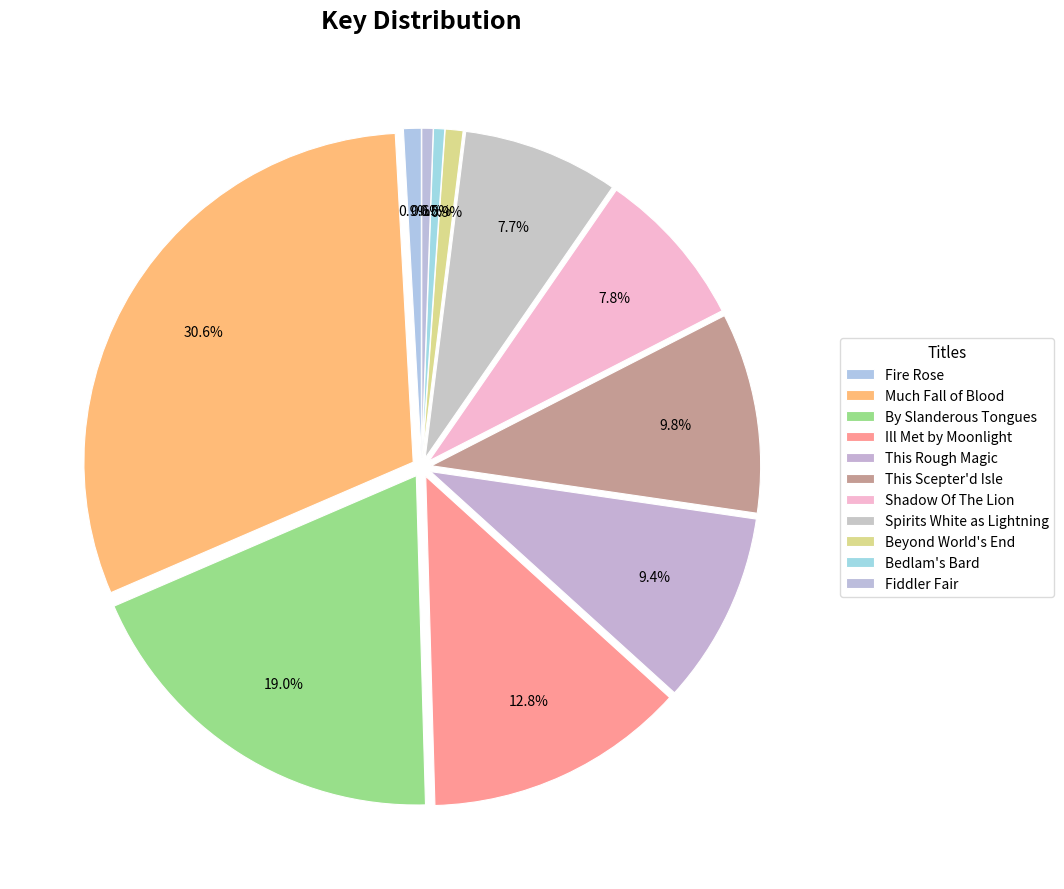

To the nearest percent, what percentage of the pie is Beyond World's End?

1%